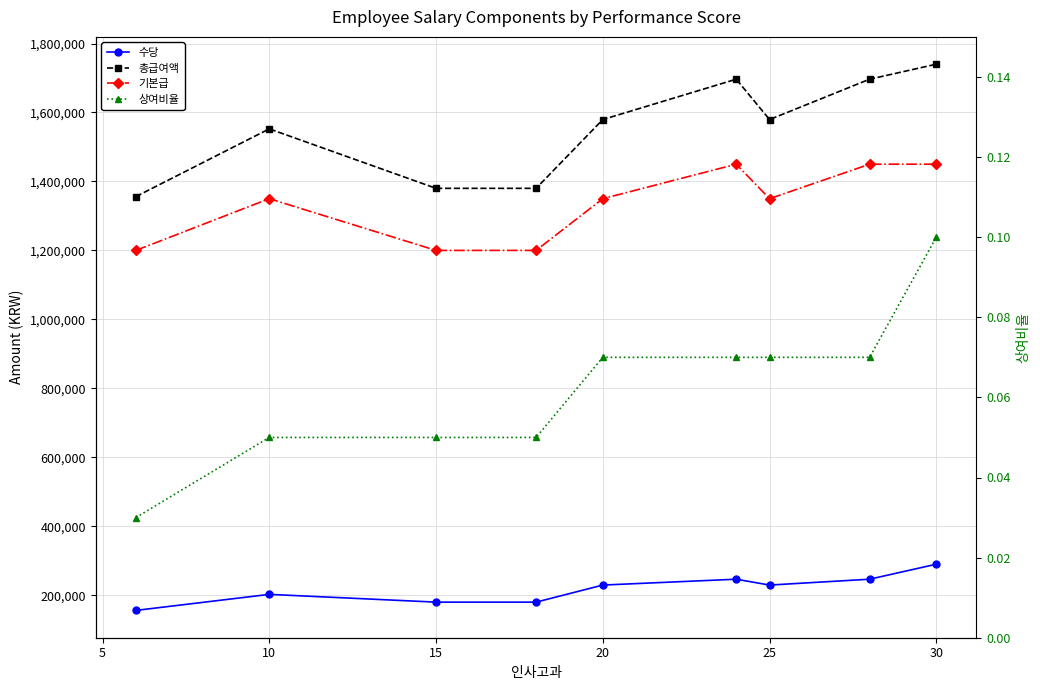

The value of 총급여액 at 15 is 637488.0. True or false?

False